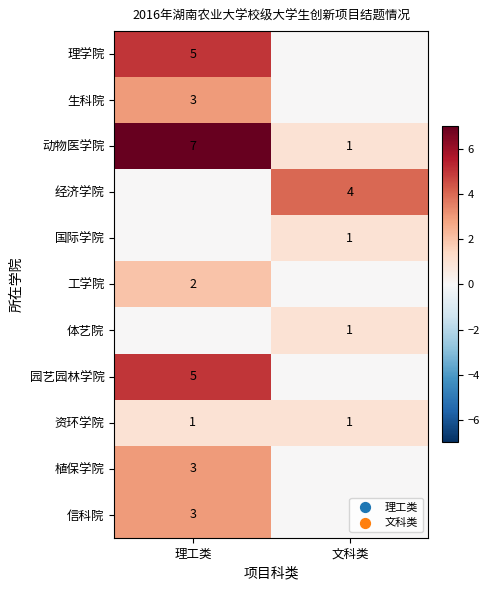

What is the maximum value for 动物医学院?

7